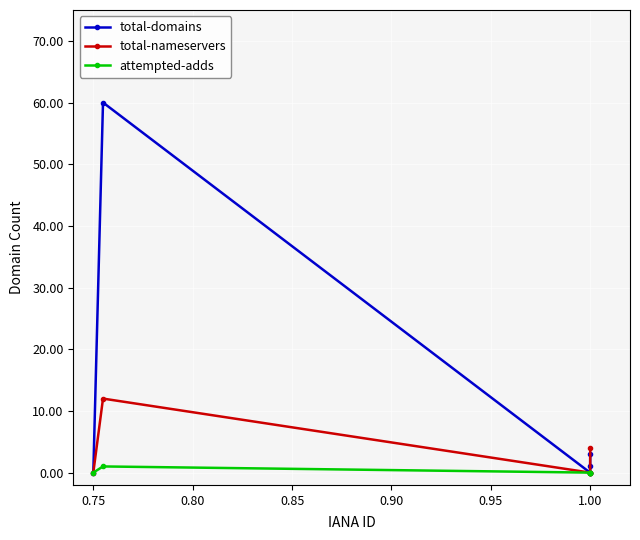

Which series has the largest range (max minus min)?

total-domains